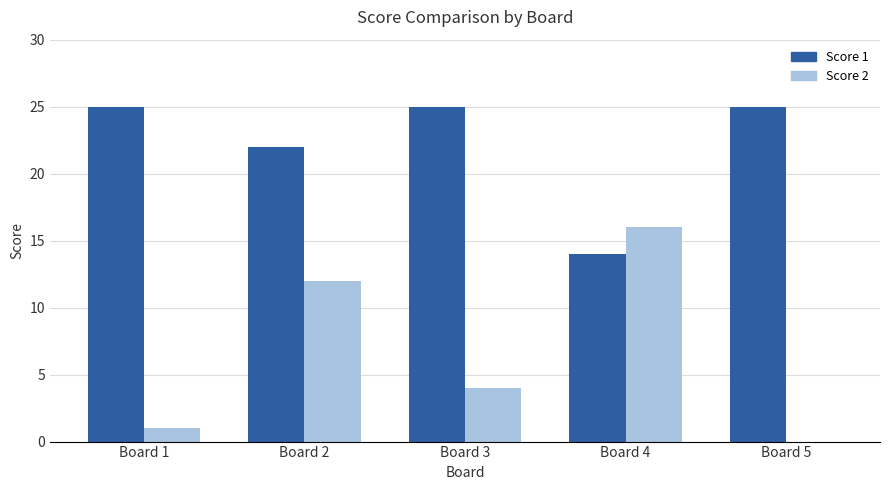

Is the value of Score 2 at Board 3 greater than the value of Score 1 at Board 1?

No